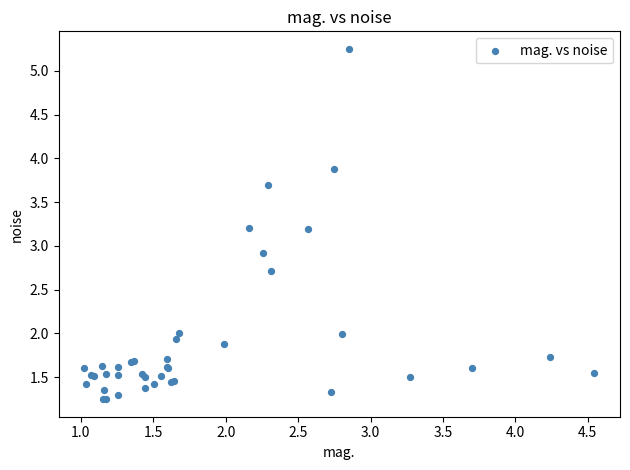

What Y value in the scatter plot is closest to 3?

2.9